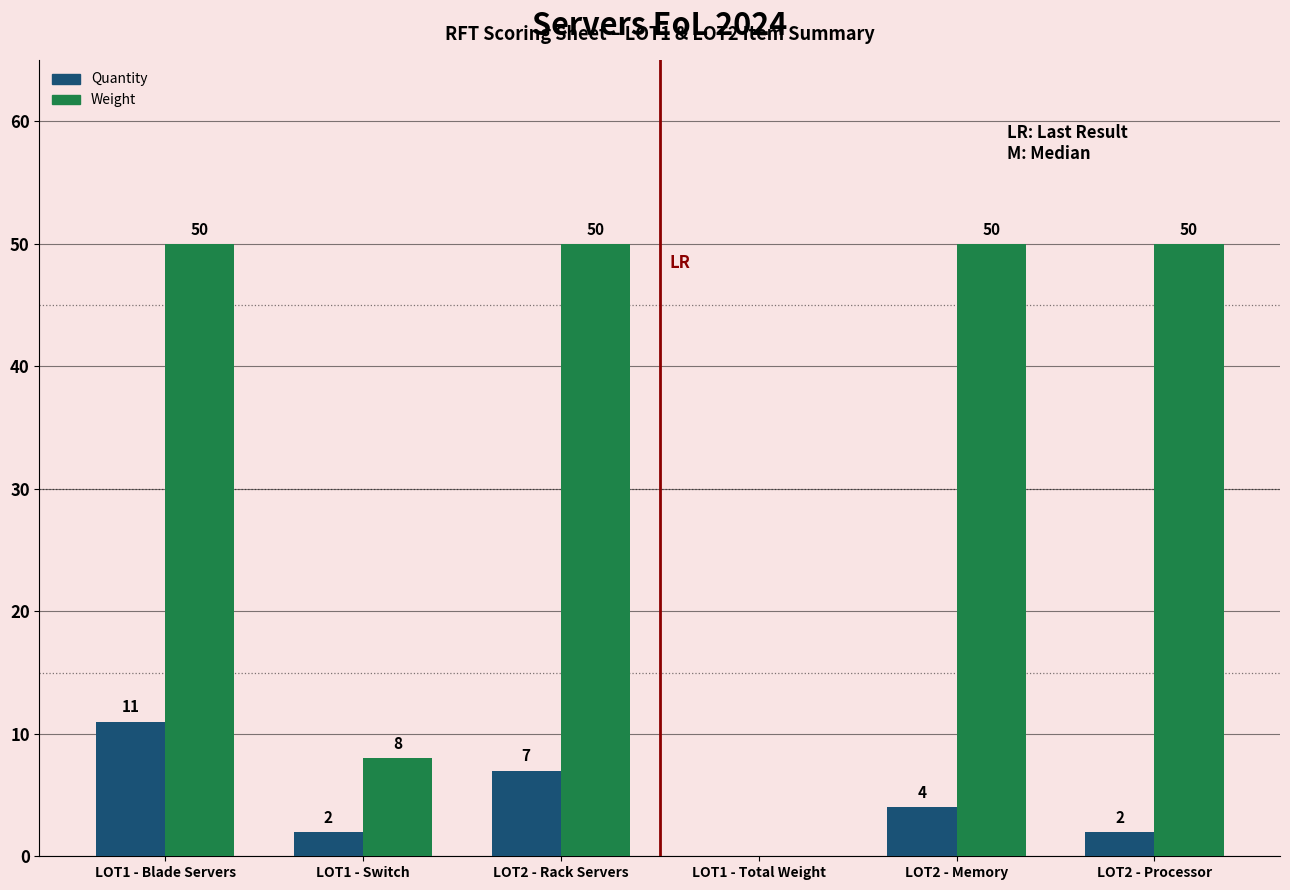

True or false: Weight has a value of 88 at LOT1 - Blade Servers.

False